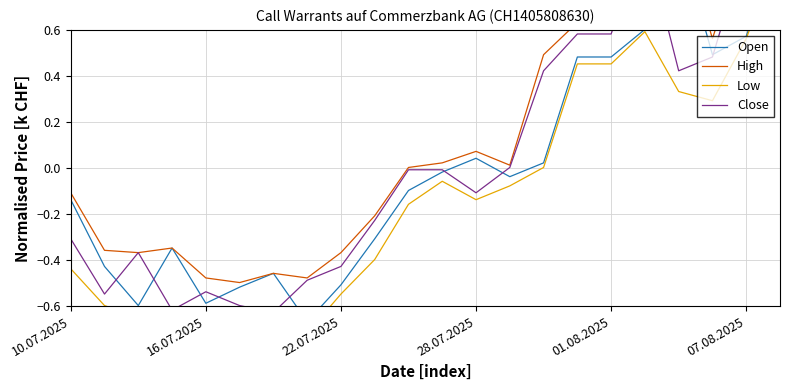

Reading left to right, extract all data points from this chart.

Open: -0.1	-0.4	-0.6	-0.3	-0.6	-0.5	-0.5	-0.7	-0.5	-0.3	-0.1	-0.0	0.0	-0.0	0.0	0.5	0.5	0.6	1.0	0.5	0.6	1.0
High: -0.1	-0.4	-0.4	-0.3	-0.5	-0.5	-0.5	-0.5	-0.4	-0.2	0.0	0.0	0.1	0.0	0.5	0.6	0.6	1.0	1.1	0.6	1.0	1.5
Low: -0.4	-0.6	-0.6	-0.6	-0.6	-0.6	-0.7	-0.7	-0.5	-0.4	-0.2	-0.1	-0.1	-0.1	0.0	0.5	0.5	0.6	0.3	0.3	0.6	1.0
Close: -0.3	-0.5	-0.4	-0.6	-0.5	-0.6	-0.6	-0.5	-0.4	-0.2	-0.0	-0.0	-0.1	0.0	0.4	0.6	0.6	1.0	0.4	0.5	1.0	1.4